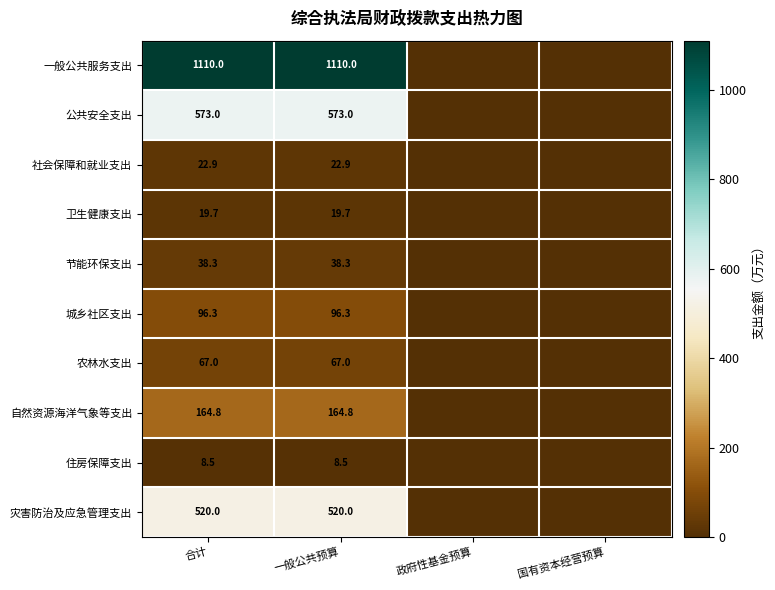

True or false: 节能环保支出 has a value of 17.1 at 一般公共预算.

False